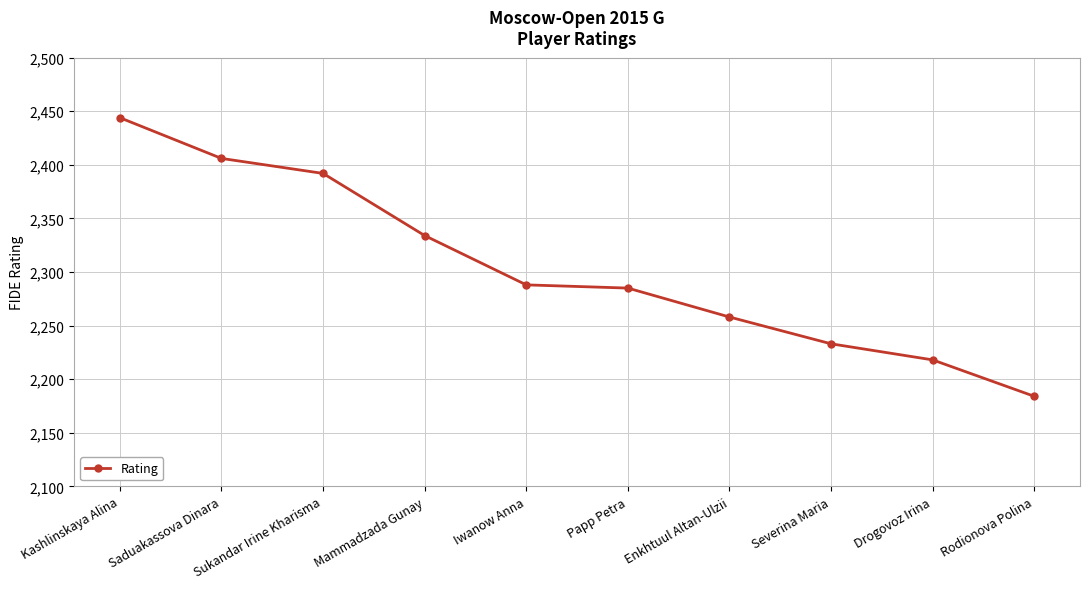

What position from the left is Iwanow Anna?

5